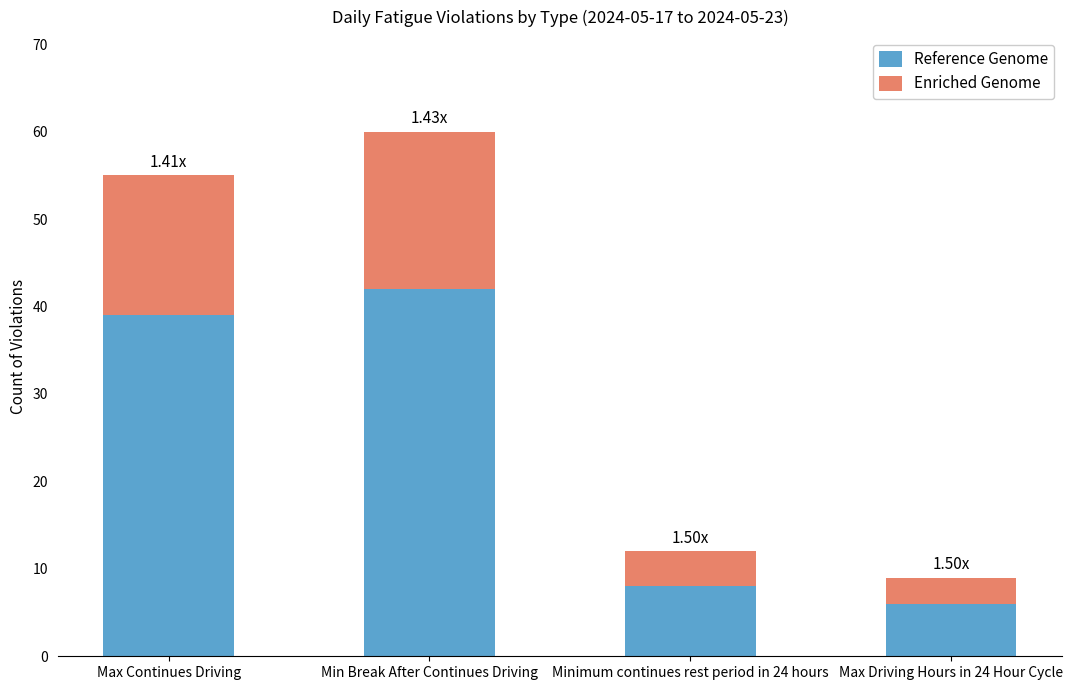

What is the difference between the Reference Genome values at Min Break After Continues Driving and Max Continues Driving?

3